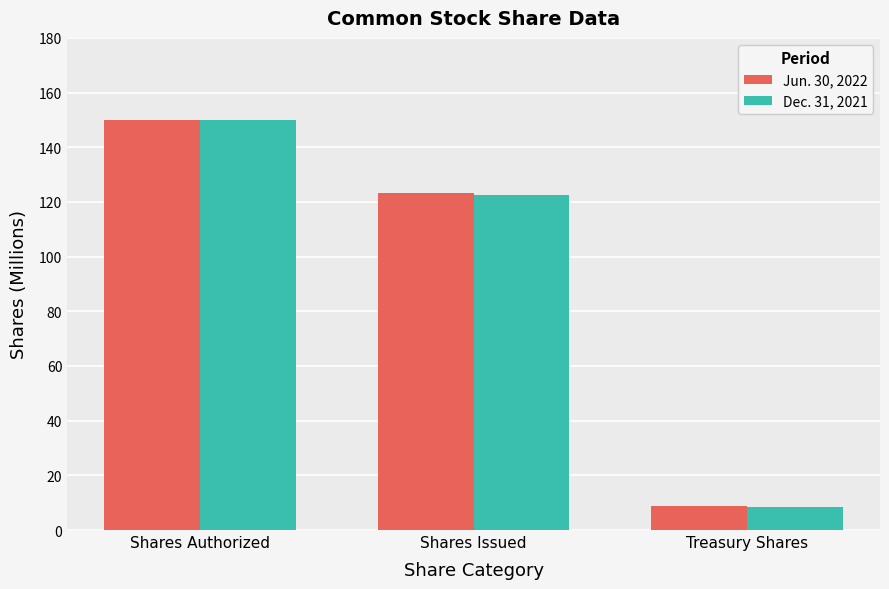

The Dec. 31, 2021 series shows 150.0 at Shares Authorized. True or false?

True